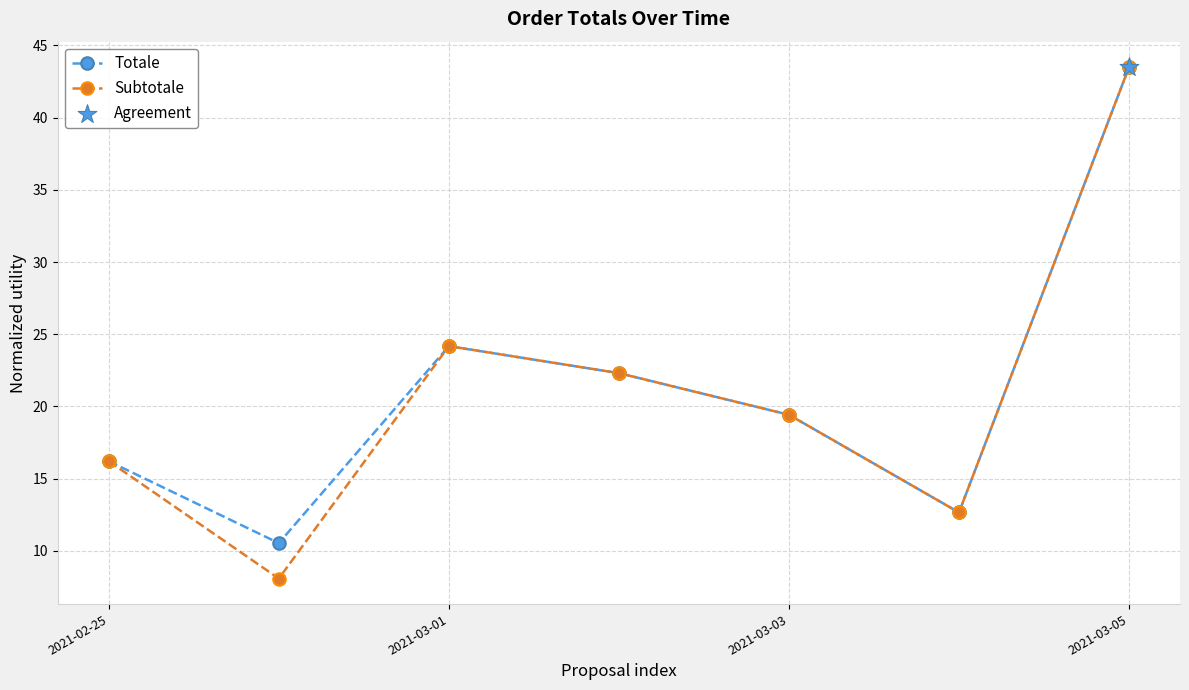

Which series has the widest spread of values?

Subtotale